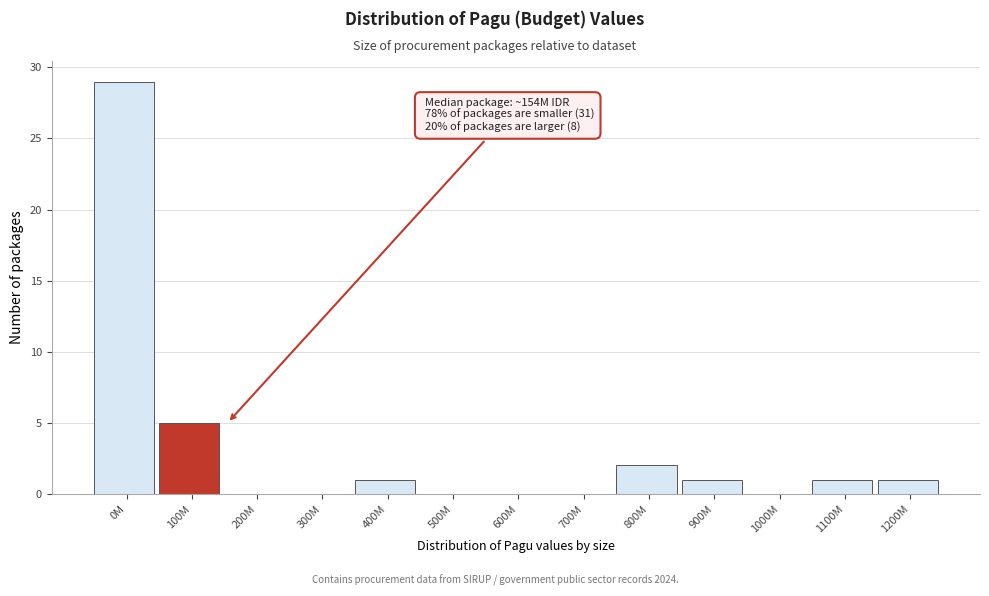

Reading left to right, transcribe all the data shown in this chart.

0M=29	100M=5	200M=0	300M=0	400M=1	500M=0	600M=0	700M=0	800M=2	900M=1	1000M=0	1100M=1	1200M=1